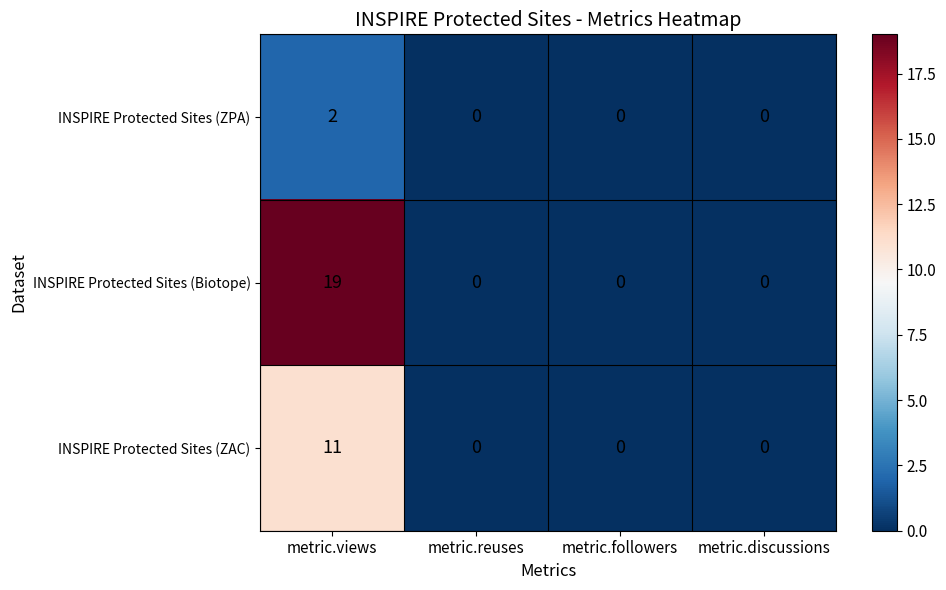

Rank the series by their average value, from highest to lowest.

INSPIRE Protected Sites (Biotope), INSPIRE Protected Sites (ZAC), INSPIRE Protected Sites (ZPA)